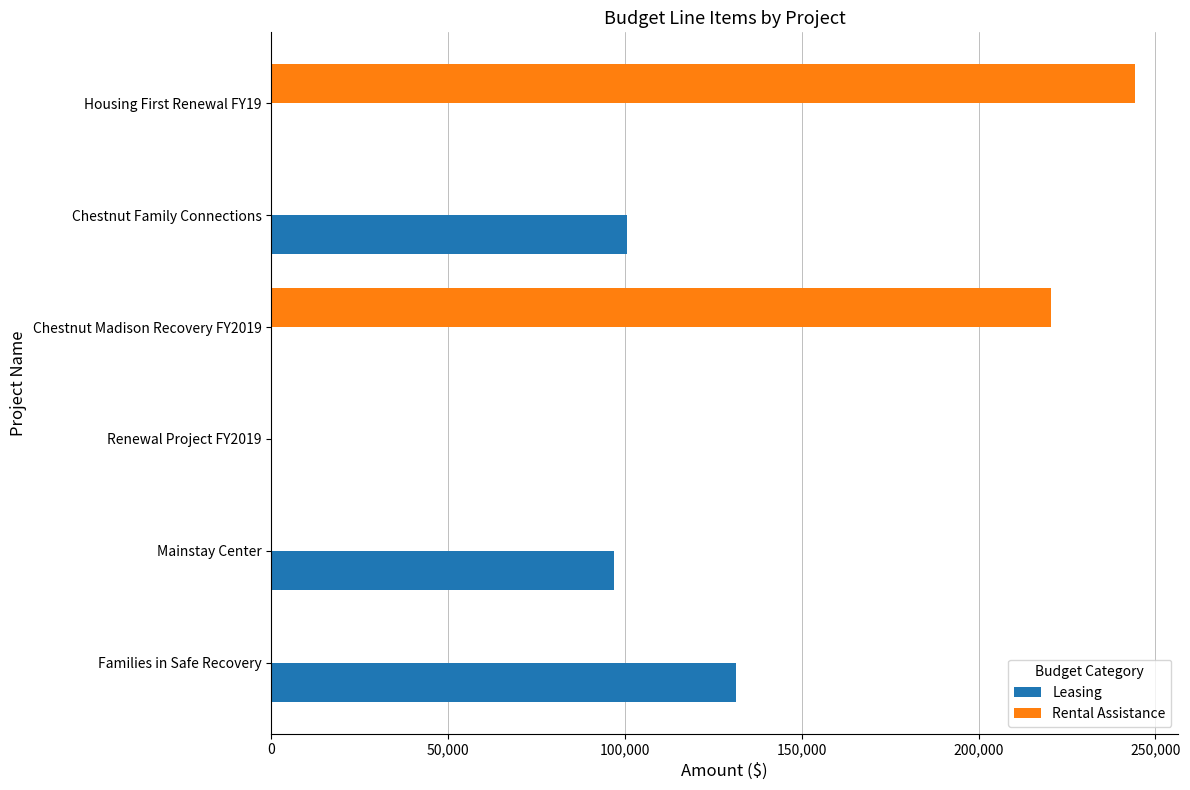

At which category does the chart reach its peak across all series?

Housing First Renewal FY19